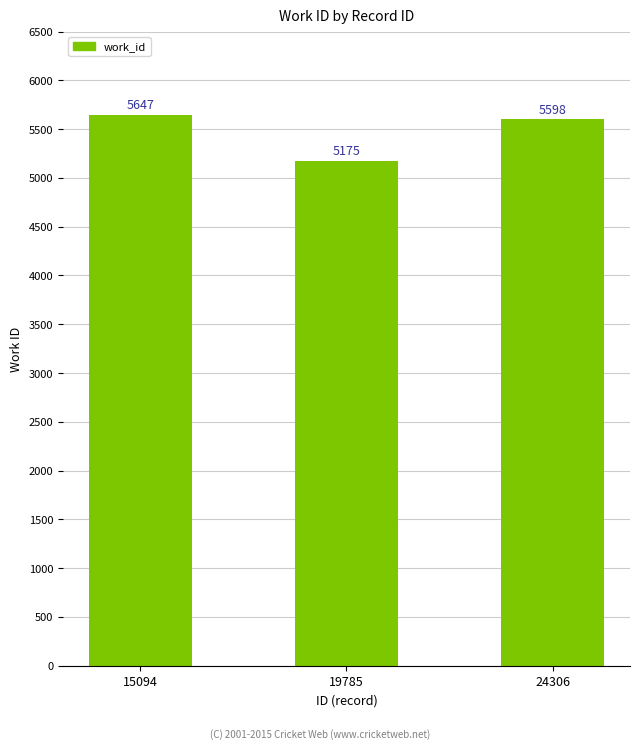

Reading right to left, what are all the values shown in this chart?

5598	5175	5647